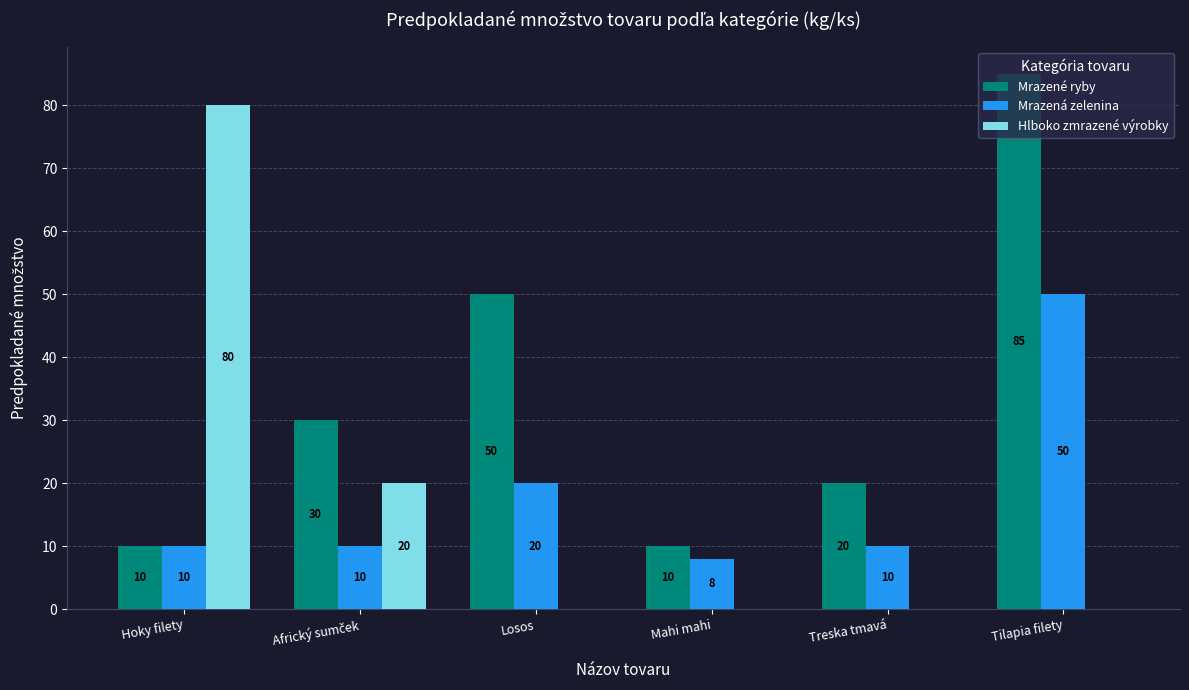

What are all the series names shown in the legend?

Mrazené ryby, Mrazená zelenina, Hlboko zmrazené výrobky